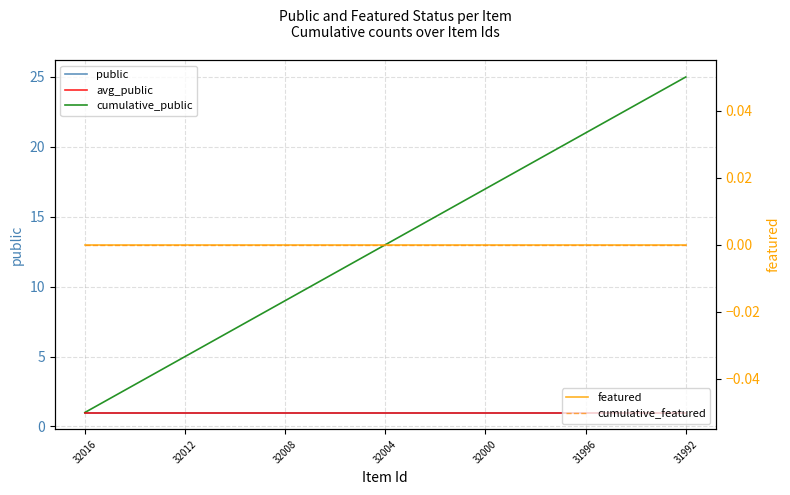

The avg_public series shows 2 at 7. True or false?

False